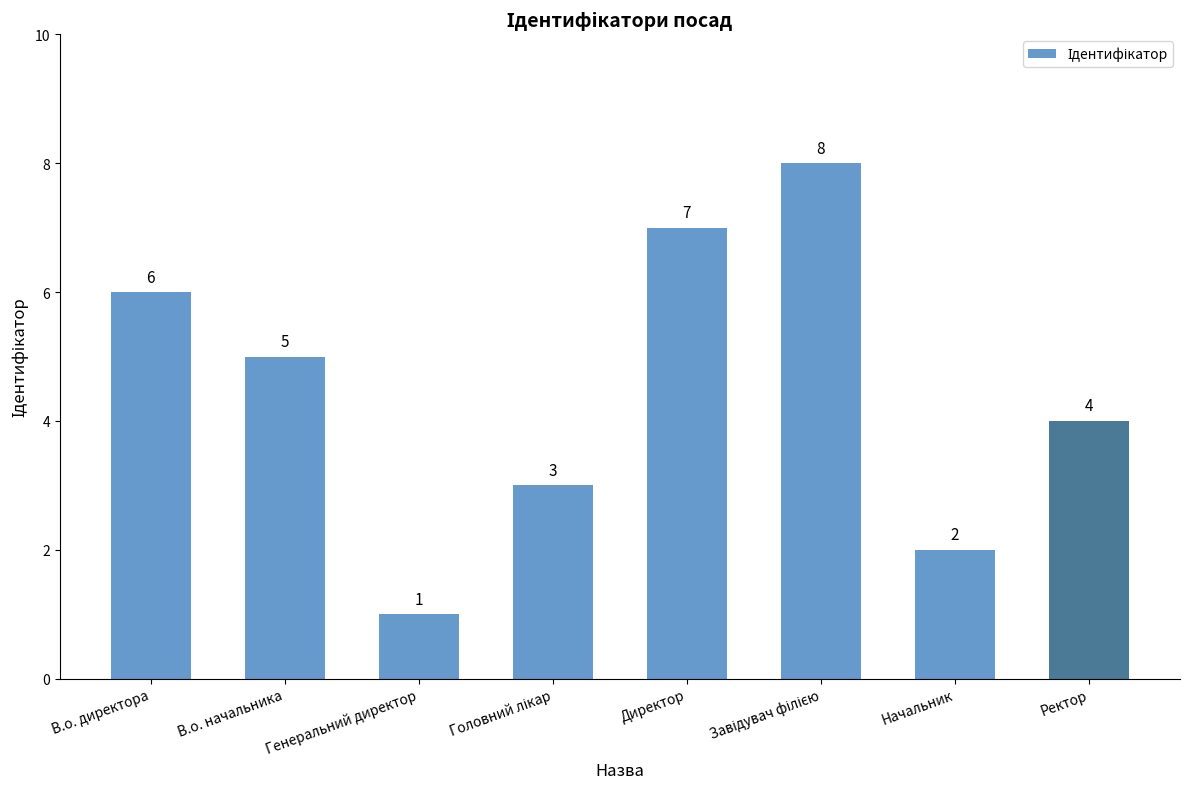

Reading left to right, what are all the values shown in this chart?

6	5	1	3	7	8	2	4